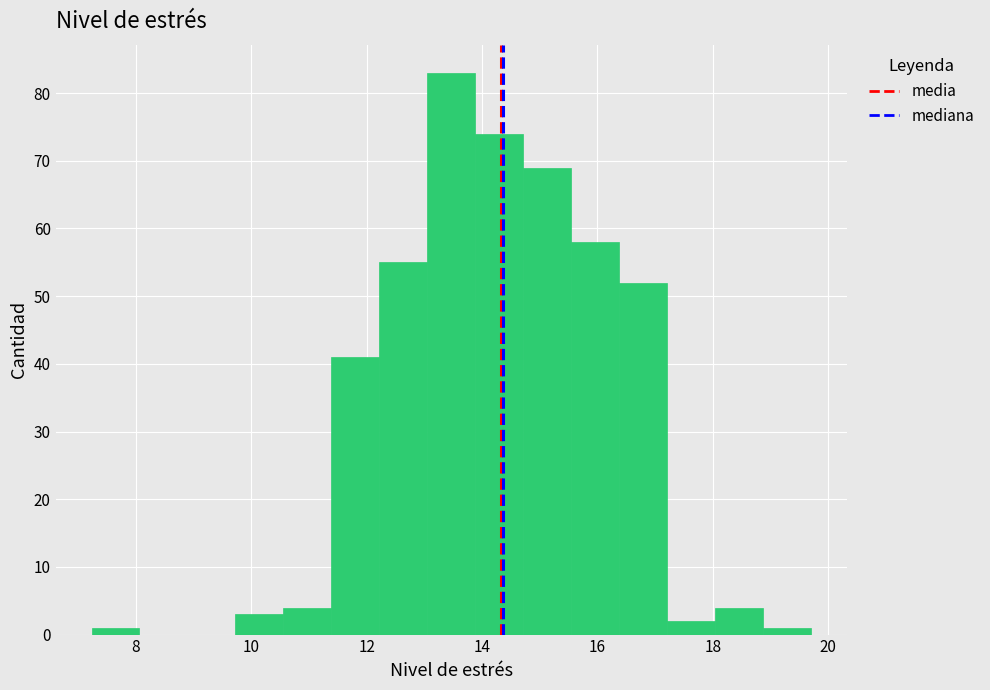

Reading left to right, list every bar in this chart as the range it spans on the x-axis followed by its height. Neither the bar edges nor the heights are printed on the chart, so give them approximately, as read against the axes.

7.2 to 8.0: 1
8.0 to 8.8: 0
8.8 to 9.8: 0
9.8 to 10.6: 3
10.6 to 11.4: 4
11.4 to 12.2: 41
12.2 to 13.0: 55
13.0 to 13.8: 83
13.8 to 14.8: 74
14.8 to 15.6: 69
15.6 to 16.4: 58
16.4 to 17.2: 52
17.2 to 18.0: 2
18.0 to 18.8: 4
18.8 to 19.8: 1